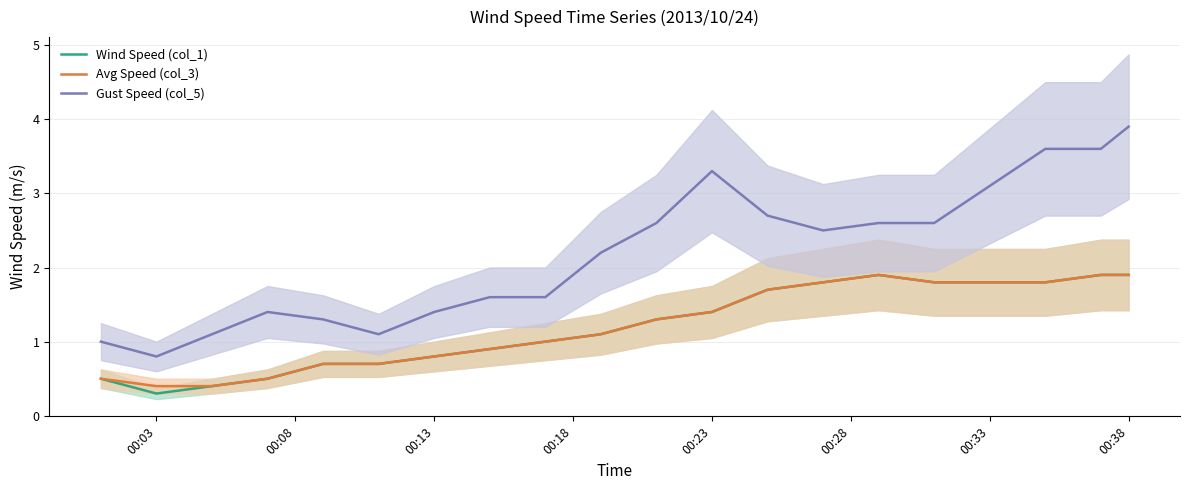

Reading right to left, what are all the values shown in this chart?

Wind Speed (col_1): 1.9	1.9	1.8	1.8	1.8	1.9	1.8	1.7	1.4	1.3	1.1	1.0	0.9	0.8	0.7	0.7	0.5	0.4	0.3	0.5
Avg Speed (col_3): 1.9	1.9	1.8	1.8	1.8	1.9	1.8	1.7	1.4	1.3	1.1	1.0	0.9	0.8	0.7	0.7	0.5	0.4	0.4	0.5
Gust Speed (col_5): 3.9	3.6	3.6	3.1	2.6	2.6	2.5	2.7	3.3	2.6	2.2	1.6	1.6	1.4	1.1	1.3	1.4	1.1	0.8	1.0